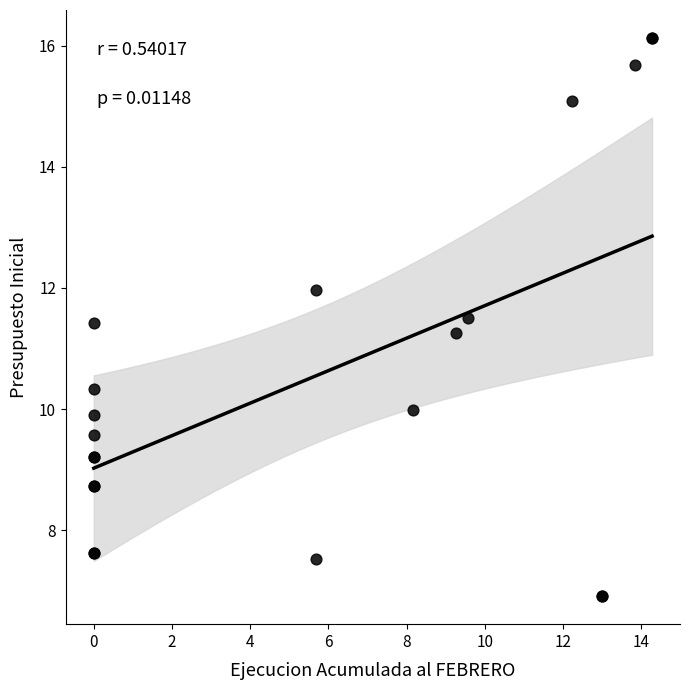

What Y value in the scatter plot is closest to 11?

11.3